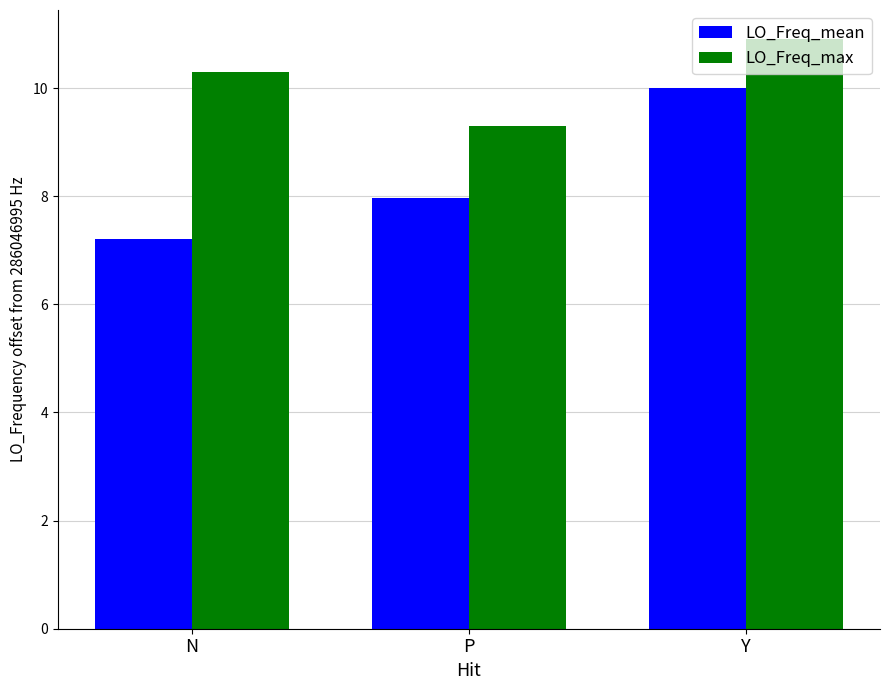

What is the difference between the second highest and minimum values in the LO_Freq_mean series?

0.8